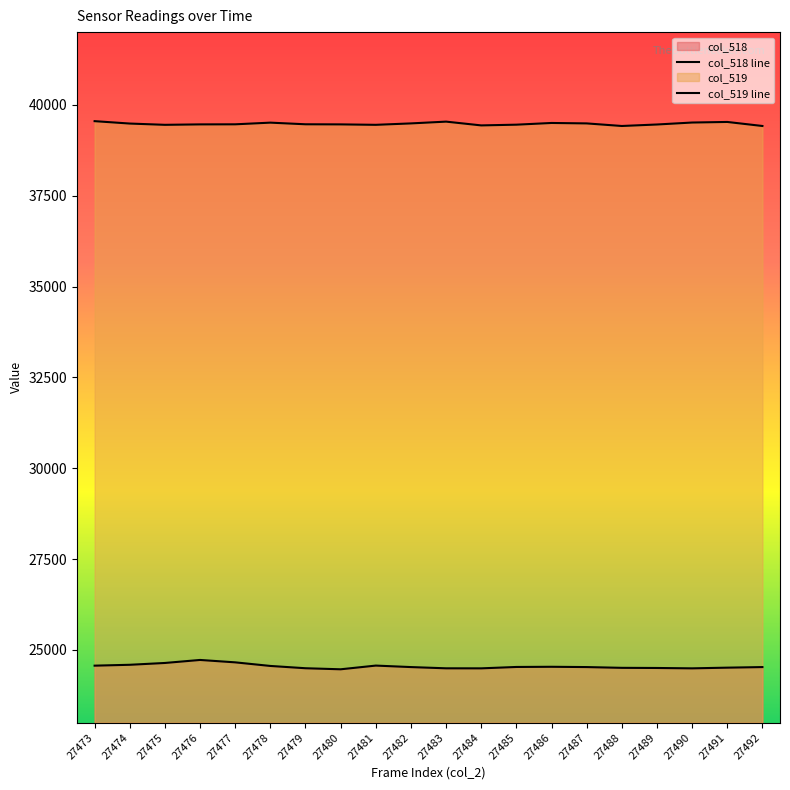

Reading left to right, extract all data points from this chart.

col_518: 27473=24568	27474=24592	27475=24642	27476=24725	27477=24659	27478=24560	27479=24497	27480=24468	27481=24570	27482=24529	27483=24495	27484=24494	27485=24532	27486=24537	27487=24529	27488=24508	27489=24504	27490=24494	27491=24513	27492=24529
col_519: 27473=39550	27474=39484	27475=39449	27476=39461	27477=39463	27478=39509	27479=39464	27480=39461	27481=39449	27482=39488	27483=39537	27484=39433	27485=39453	27486=39500	27487=39488	27488=39417	27489=39458	27490=39512	27491=39528	27492=39417